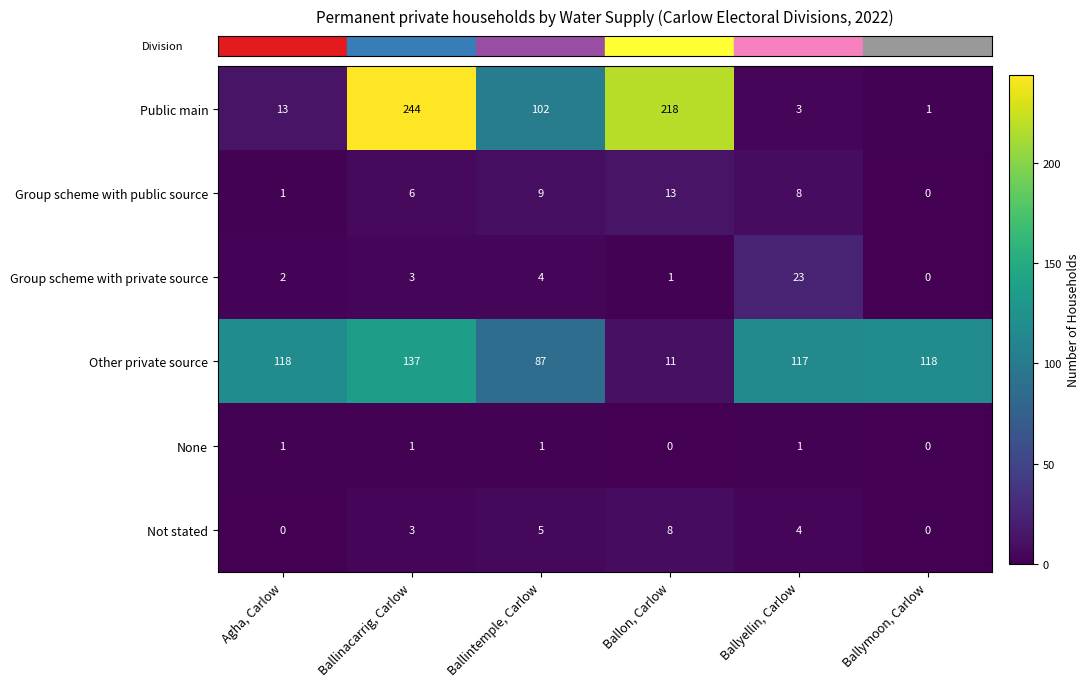

At which category is the sum across all series the highest?

Ballinacarrig, Carlow